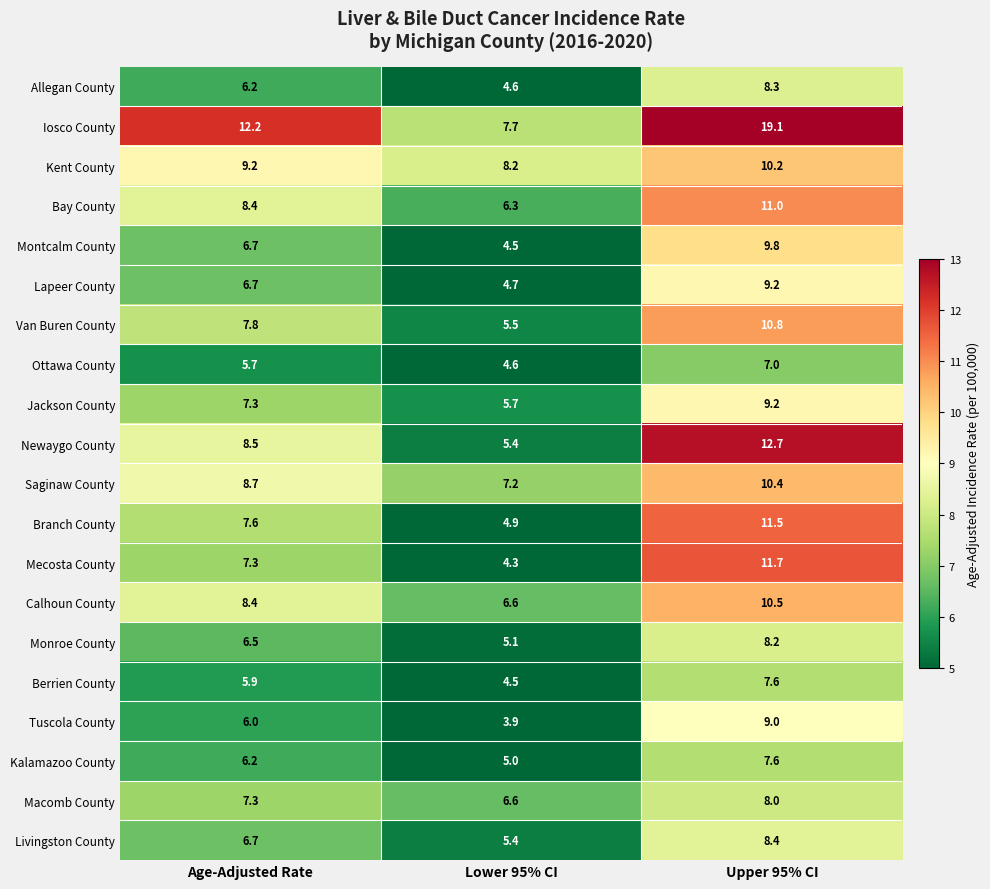

At which label is Tuscola County closest to 6?

Age-Adjusted Rate